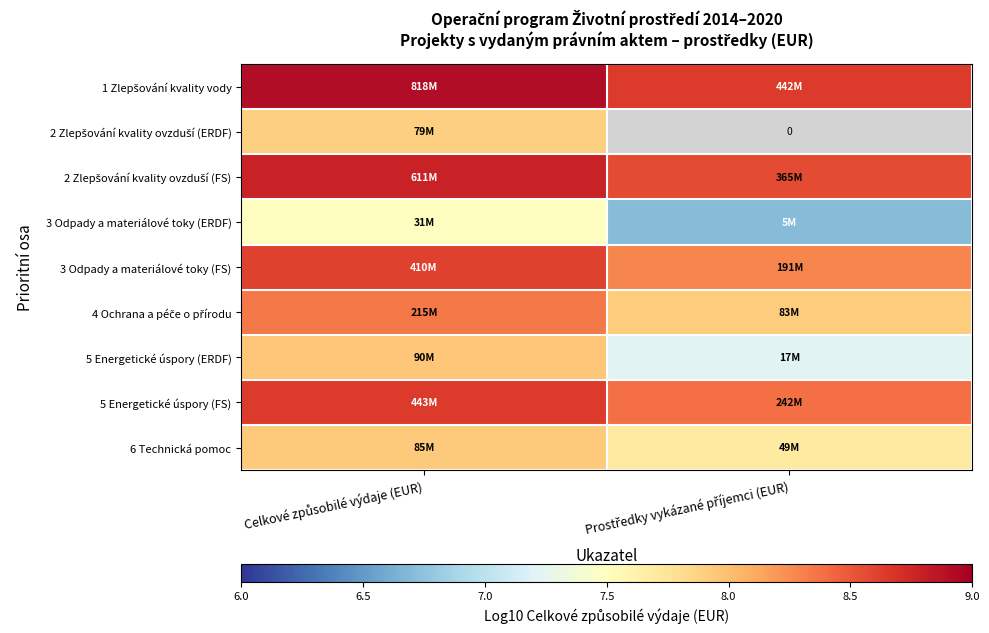

Rank the series by their maximum value, from lowest to highest.

3 Odpady a materiálové toky (ERDF), 2 Zlepšování kvality ovzduší (ERDF), 6 Technická pomoc, 5 Energetické úspory (ERDF), 4 Ochrana a péče o přírodu, 3 Odpady a materiálové toky (FS), 5 Energetické úspory (FS), 2 Zlepšování kvality ovzduší (FS), 1 Zlepšování kvality vody